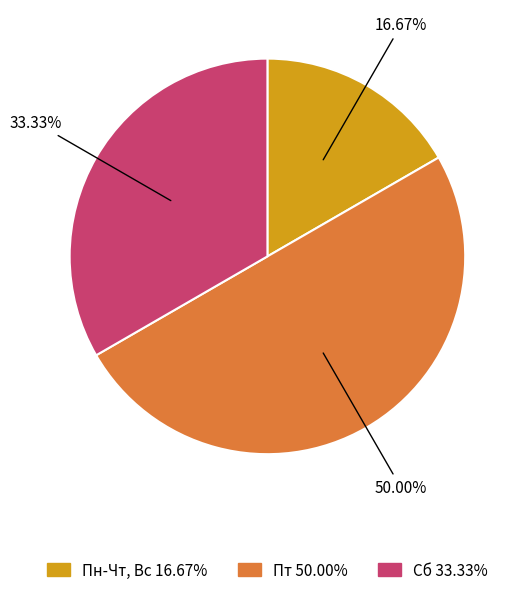

To the nearest percent, what portion does Сб represent?

33%